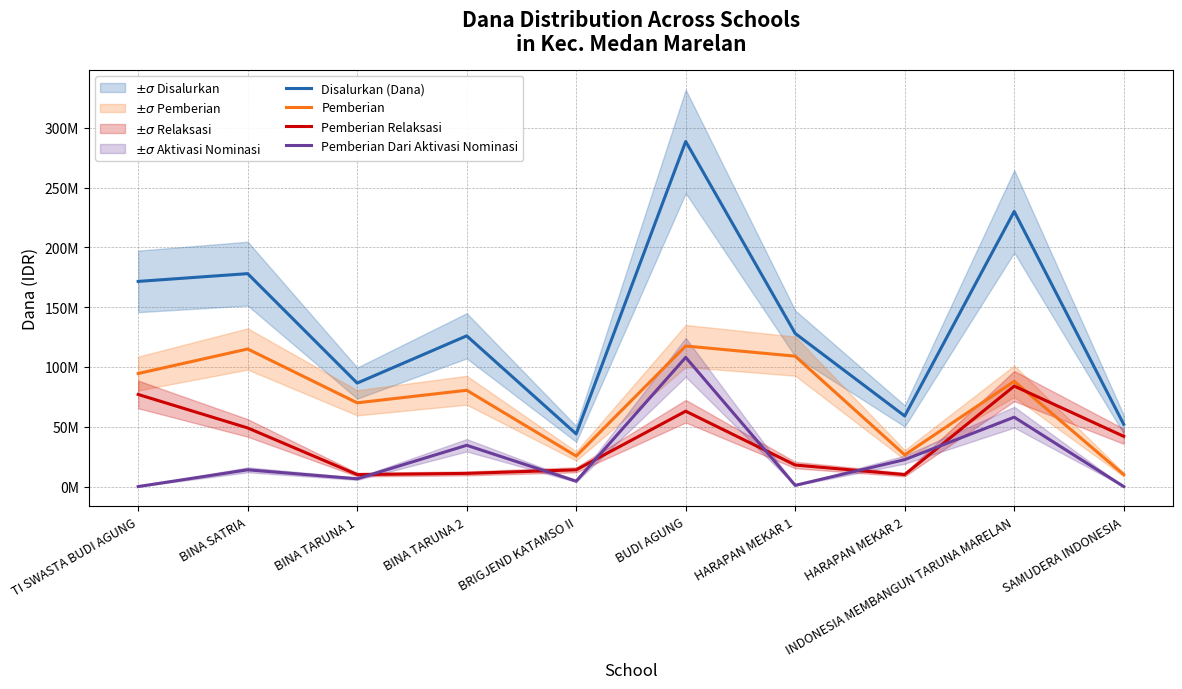

What are all the series names shown in the legend?

Disalurkan (Dana), Pemberian, Pemberian Relaksasi, Pemberian Dari Aktivasi Nominasi